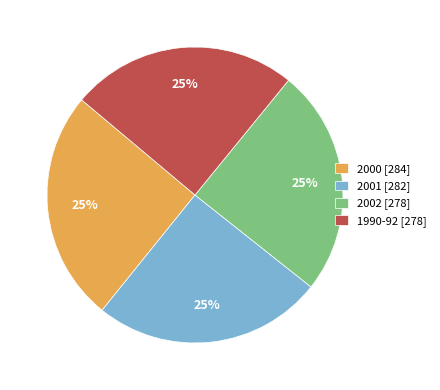

What is the ratio of the value at 1990-92 [278] to the value at 2001 [282]?

1.0